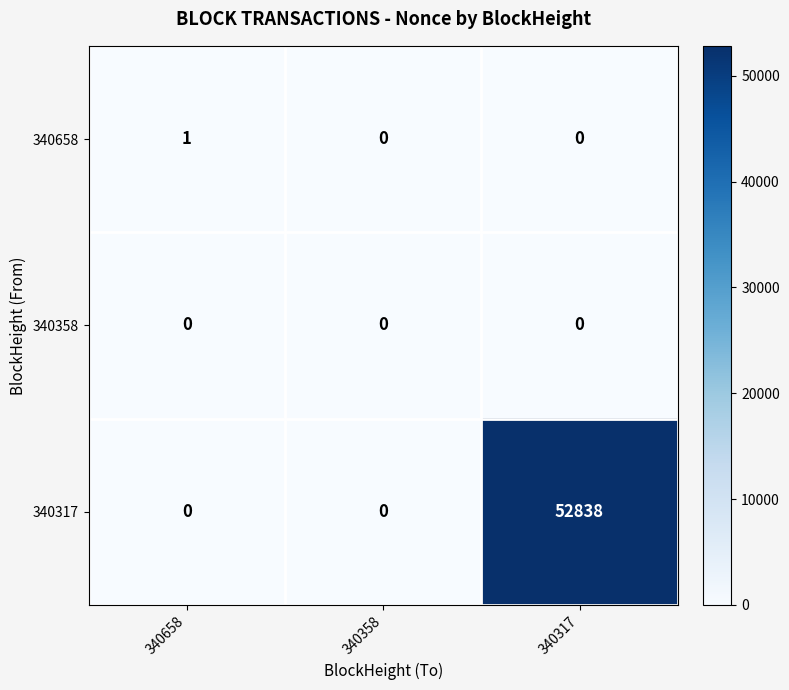

Is it true that 340358 equals 0 at 340358?

True